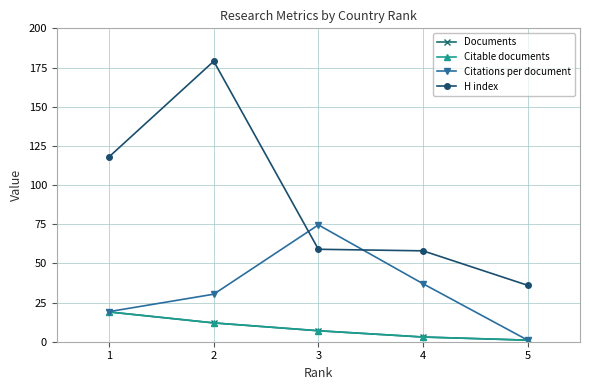

What is the difference between the maximum and minimum values in the Citations per document series?

73.6